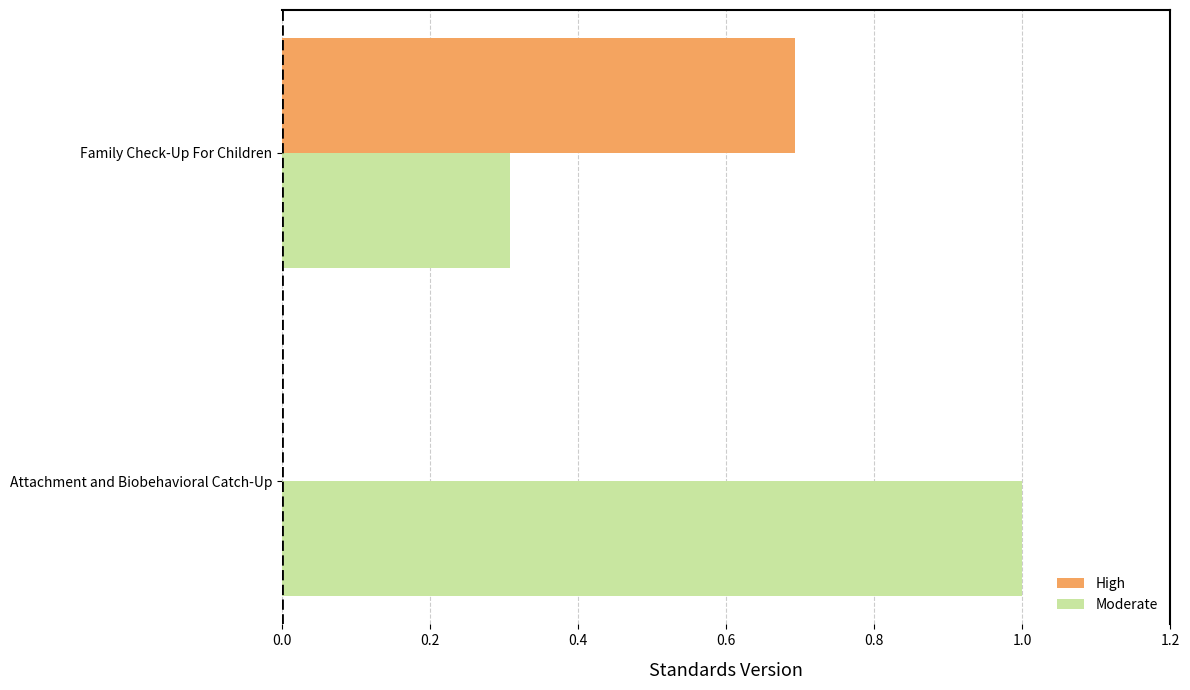

What is the approximate value of Moderate at Attachment and Biobehavioral Catch-Up?

1.0